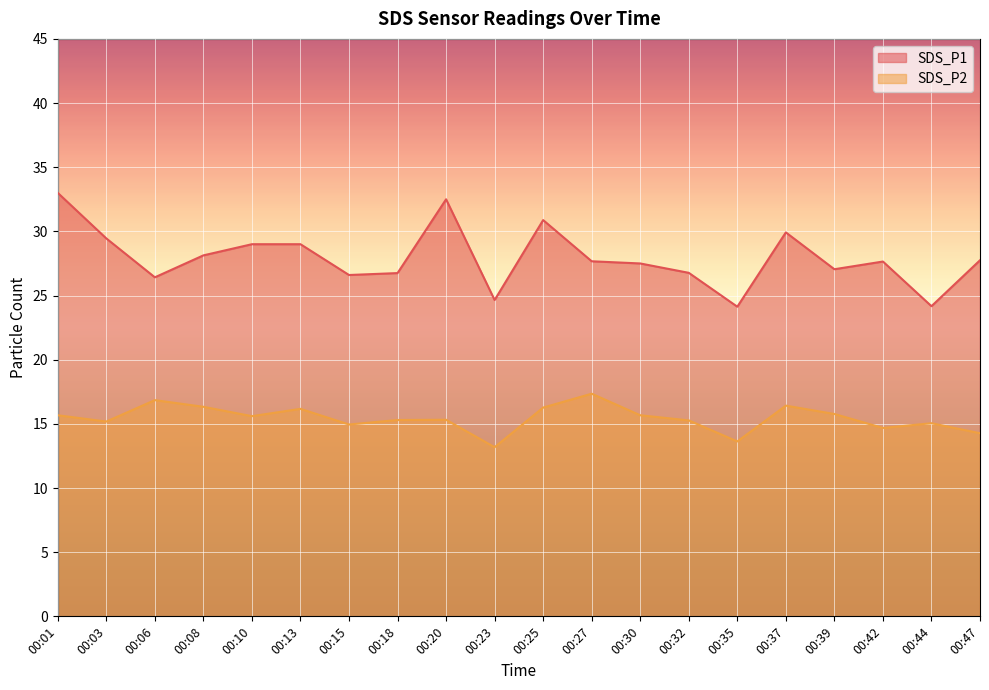

Between 00:08 and 00:32, which is larger?

00:08